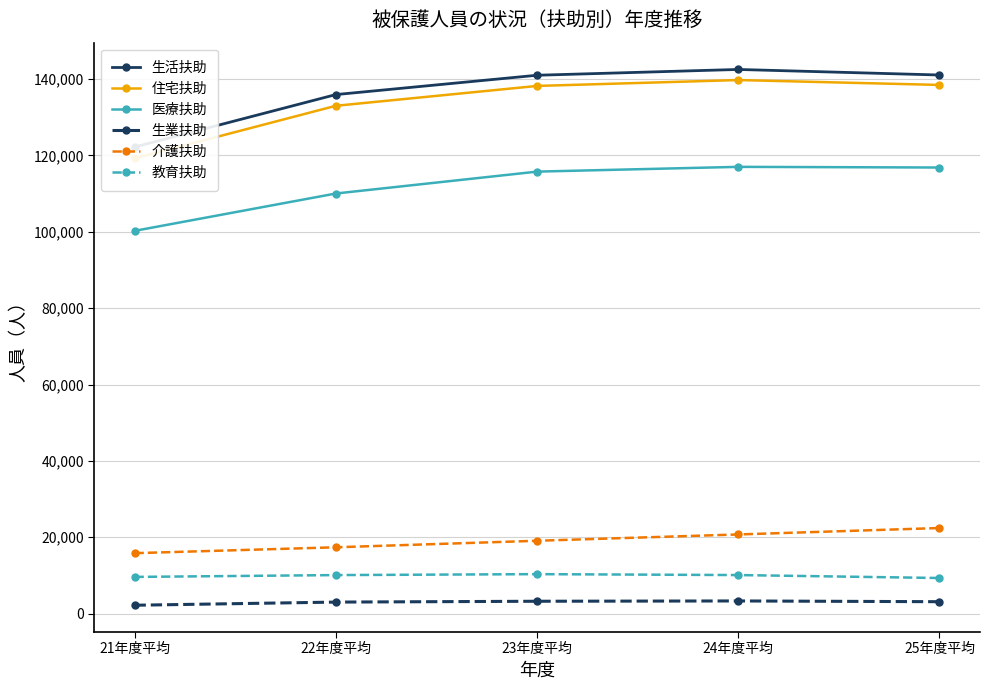

Rank the series by their maximum value, from lowest to highest.

生業扶助, 教育扶助, 介護扶助, 医療扶助, 住宅扶助, 生活扶助